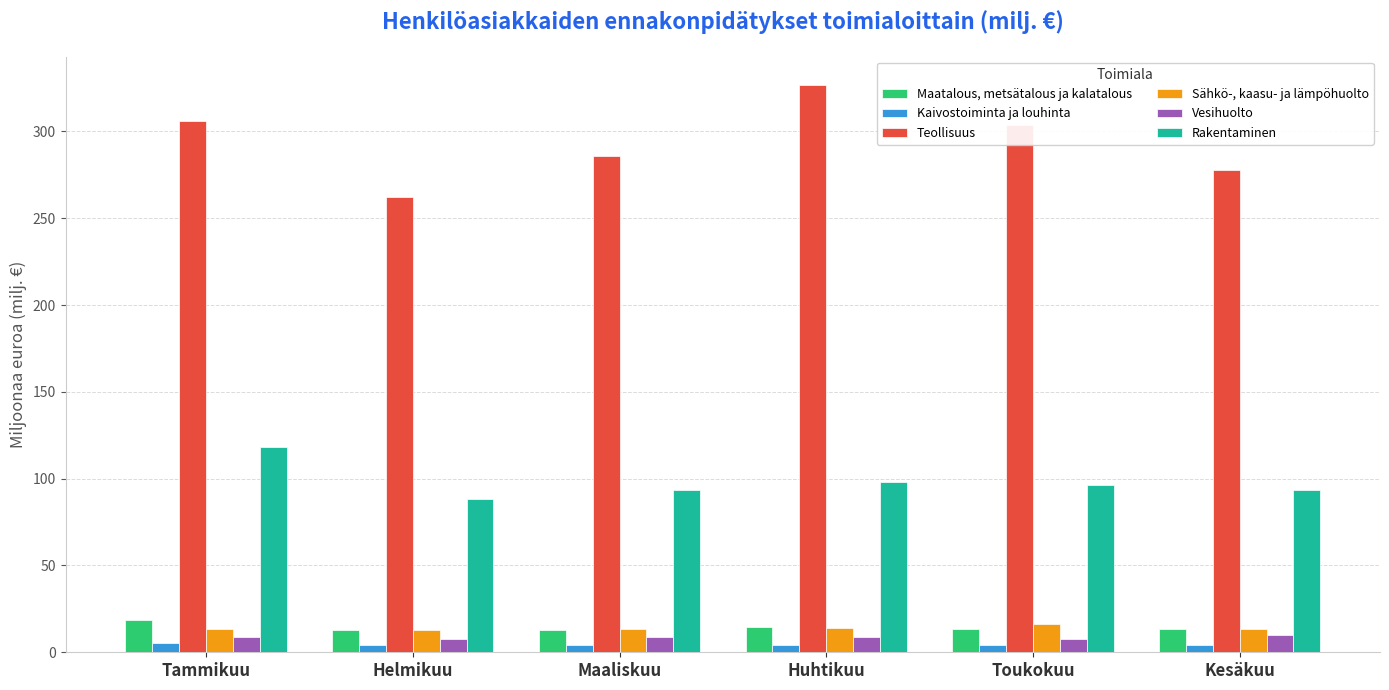

What is the minimum value for Teollisuus?

262.0